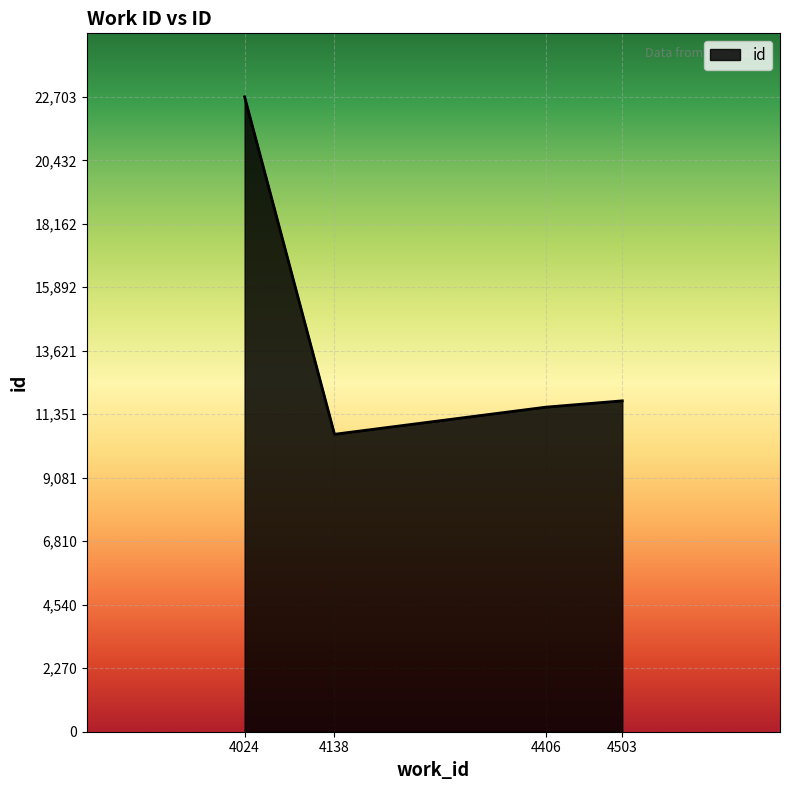

How many lines are shown in the chart?

1